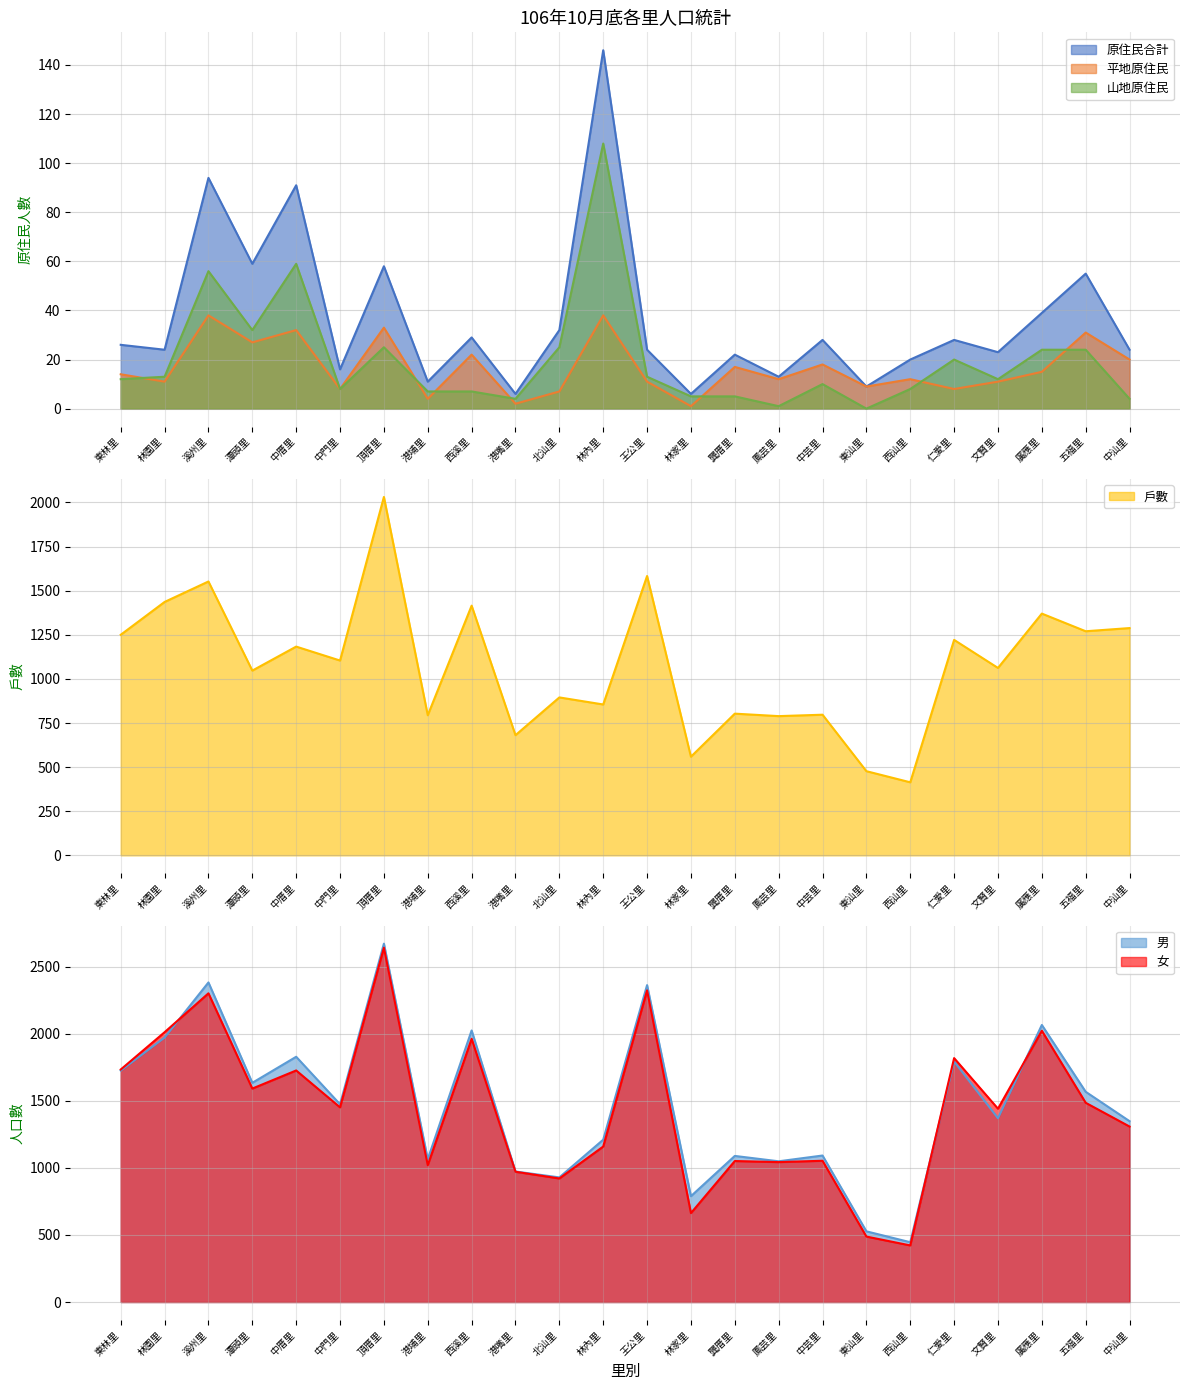

What is the difference between the 女 values at 中厝里 and 王公里?

597